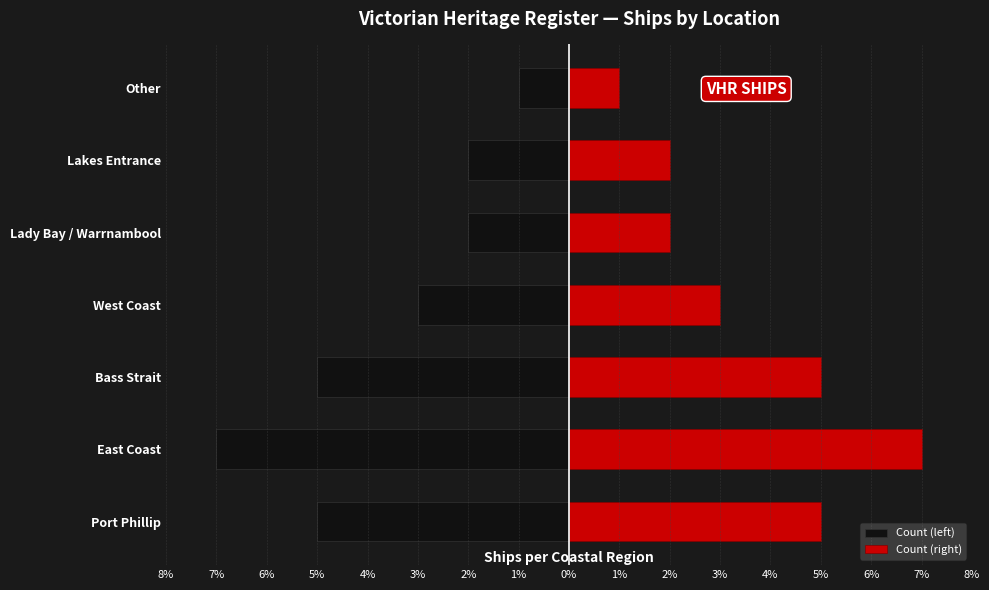

The Count (right) series shows 2 at Other. True or false?

False